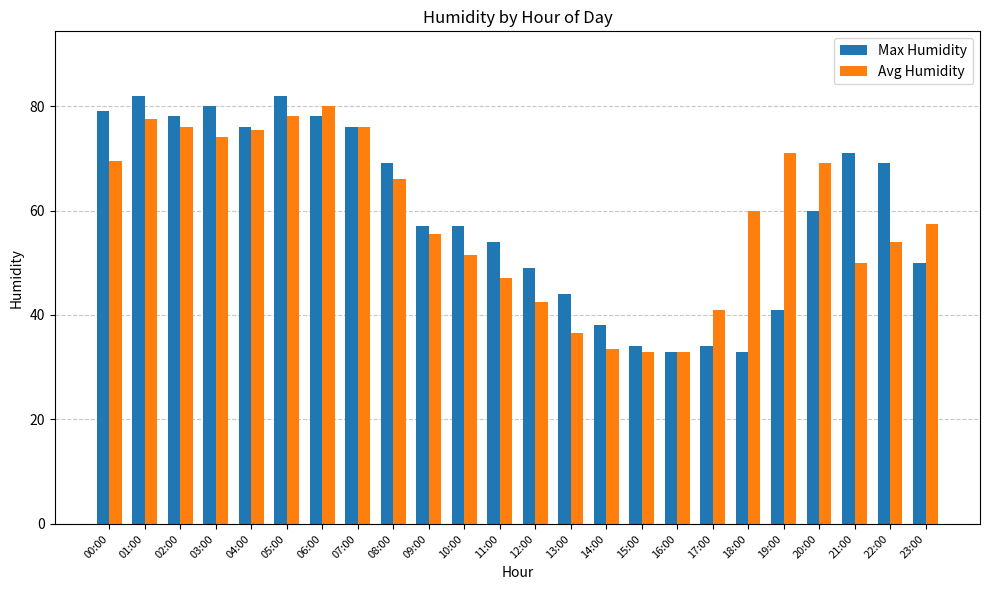

Is the value of Max Humidity at 13:00 greater than the value of Avg Humidity at 02:00?

No